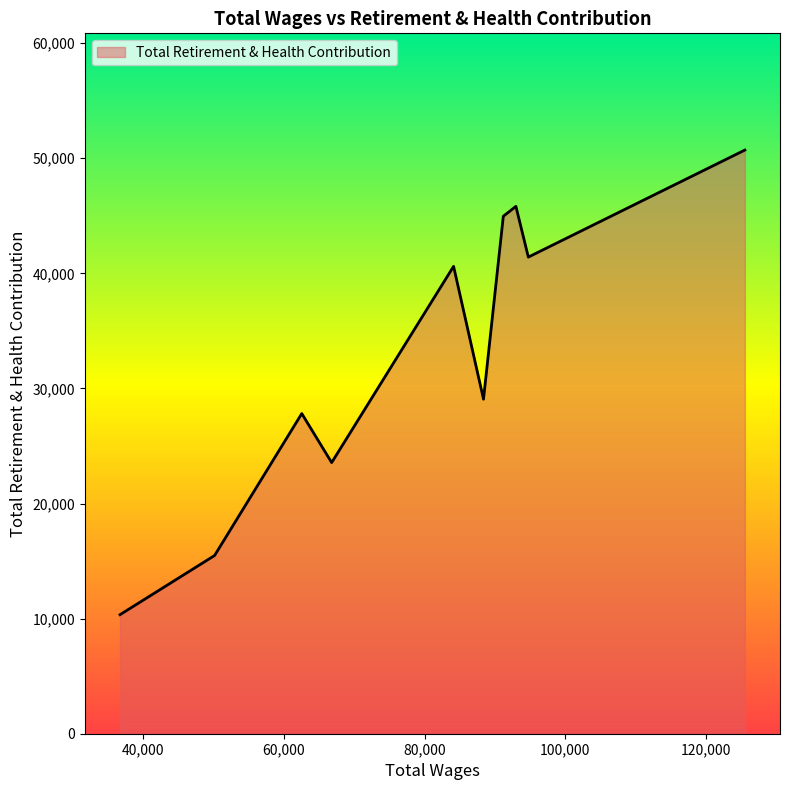

What is the greatest value displayed?

50706